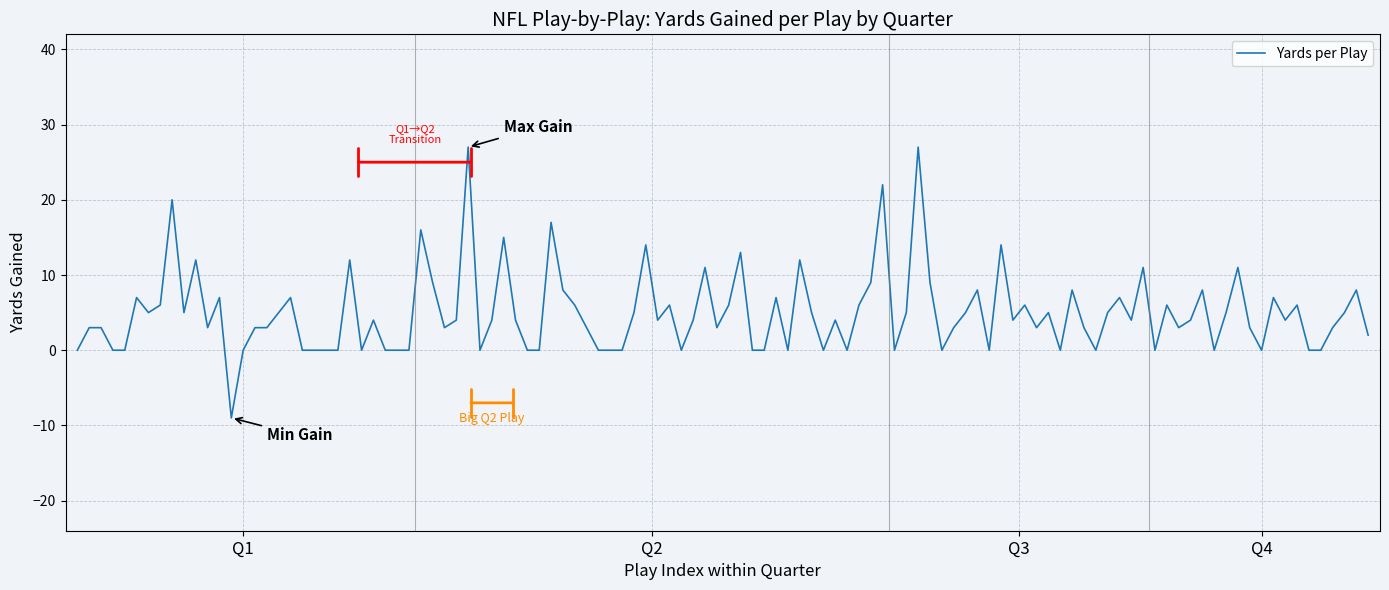

What is the smallest value displayed?

-9